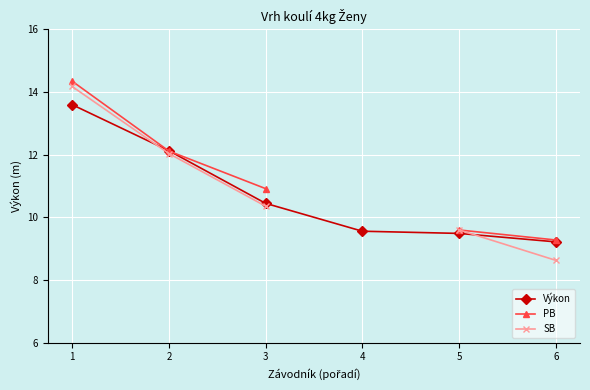

Which series has the largest total across all categories?

Výkon